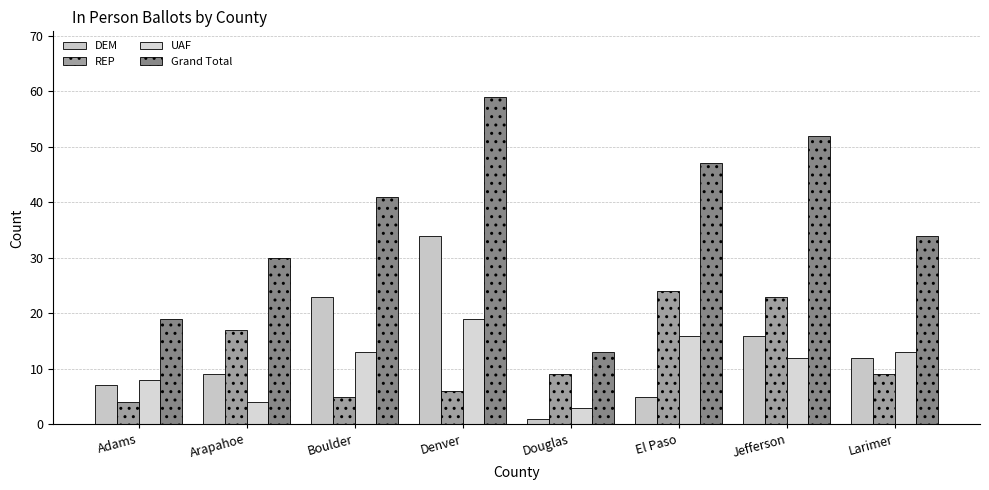

What is the approximate value of DEM at Larimer?

12